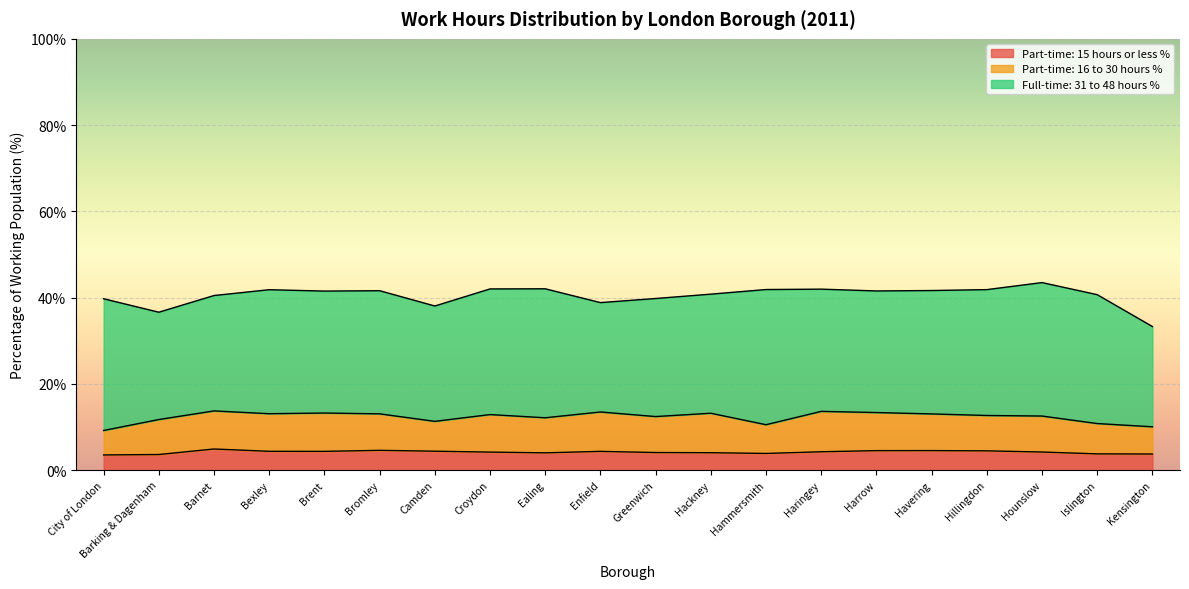

True or false: Part-time: 16 to 30 hours % and Full-time: 31 to 48 hours % intersect in this chart.

False